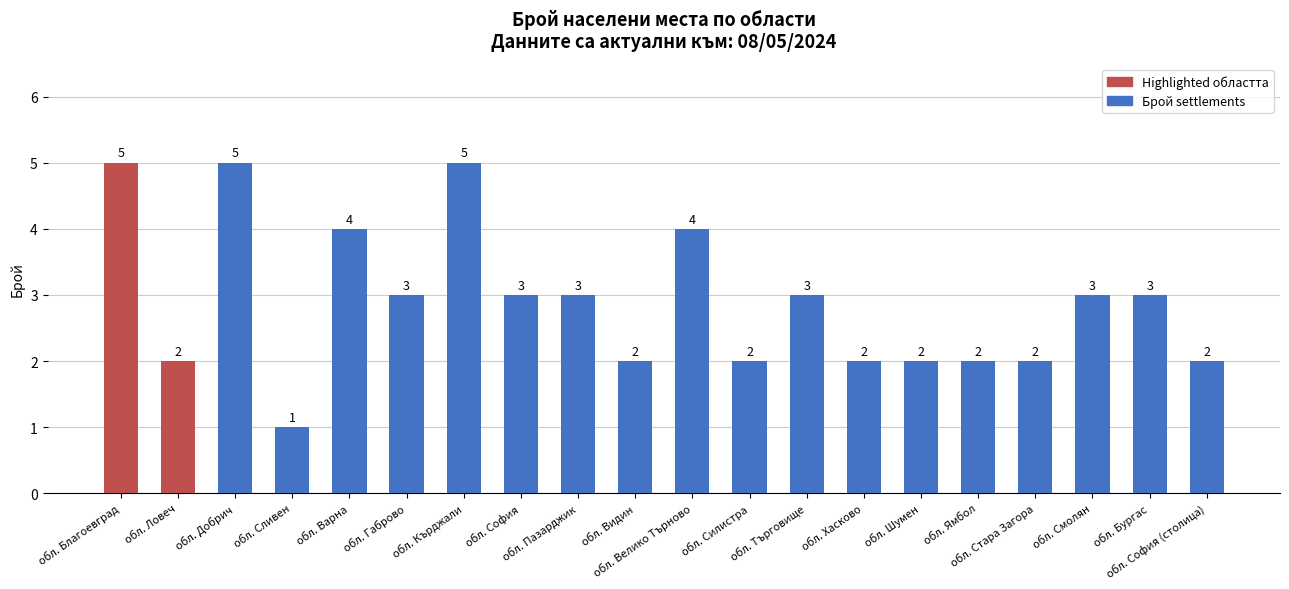

Count the values in the range 2 to 4.

16